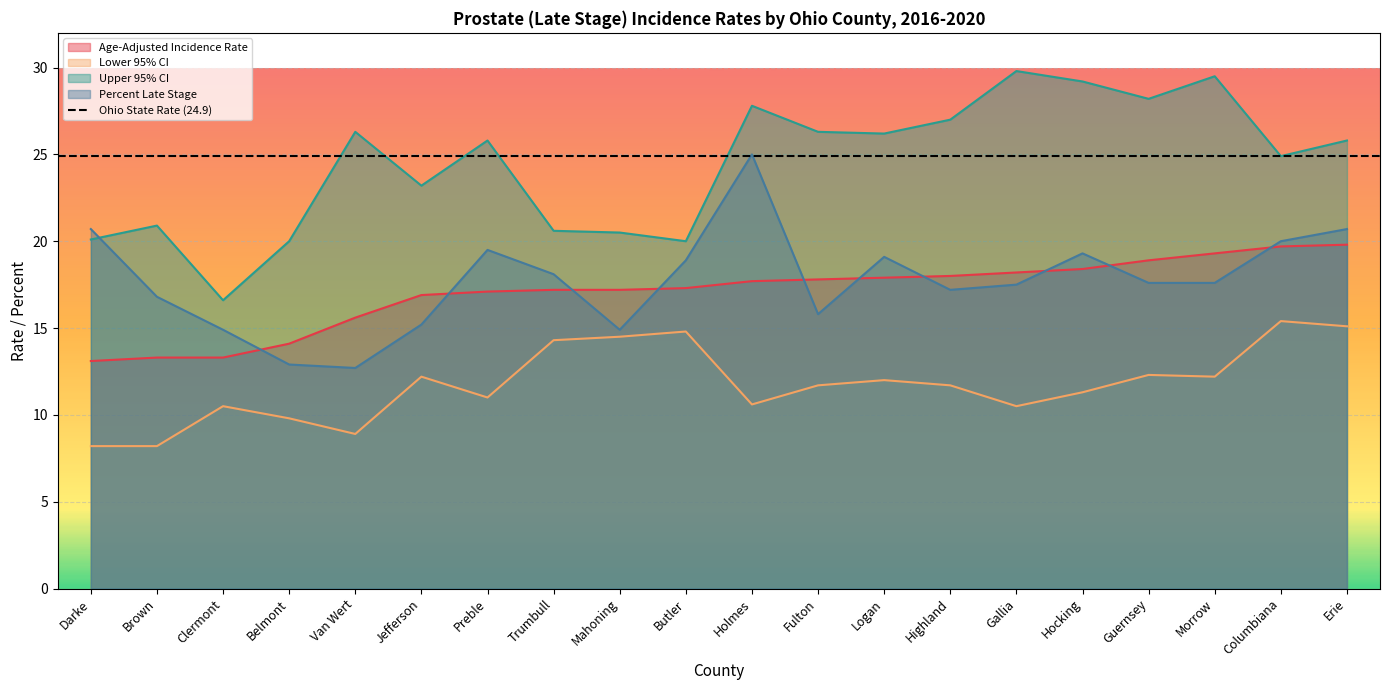

How many data points in Lower 95% CI are above 11?

12